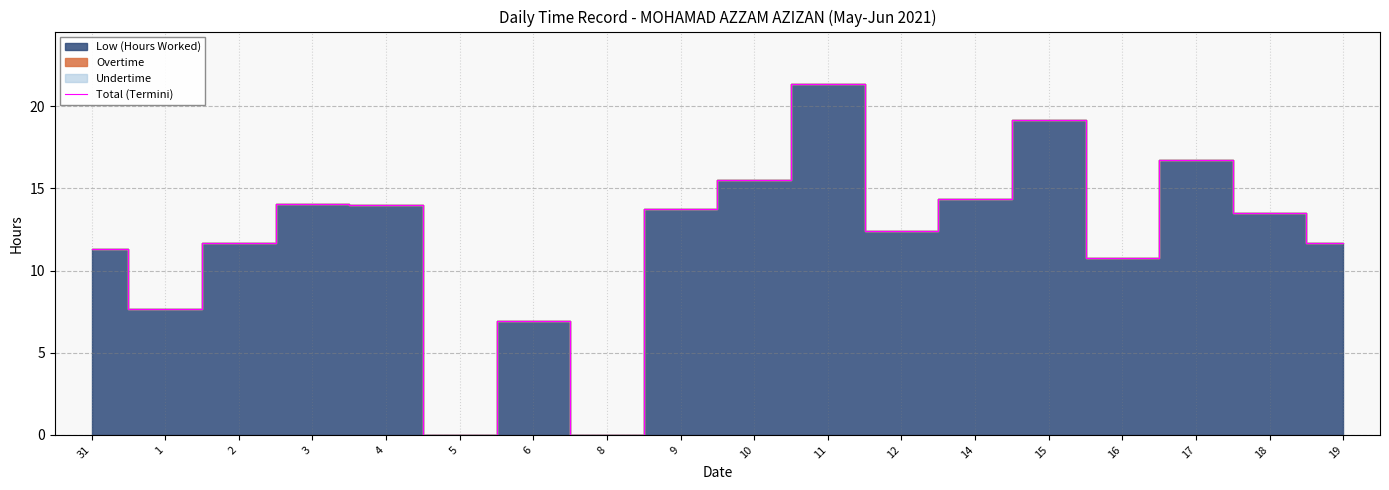

How many values are above zero?

16